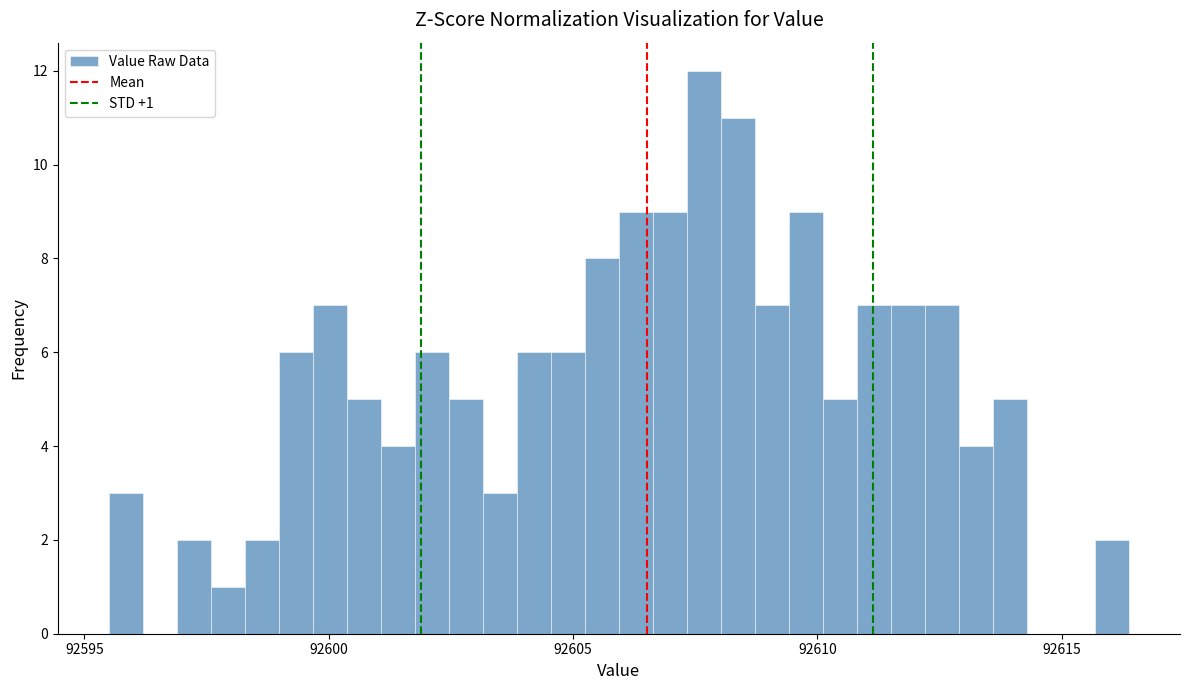

Around what value on the x-axis is the tallest bar? Give the approximate position of its centre, as read against the axis.

92607.5